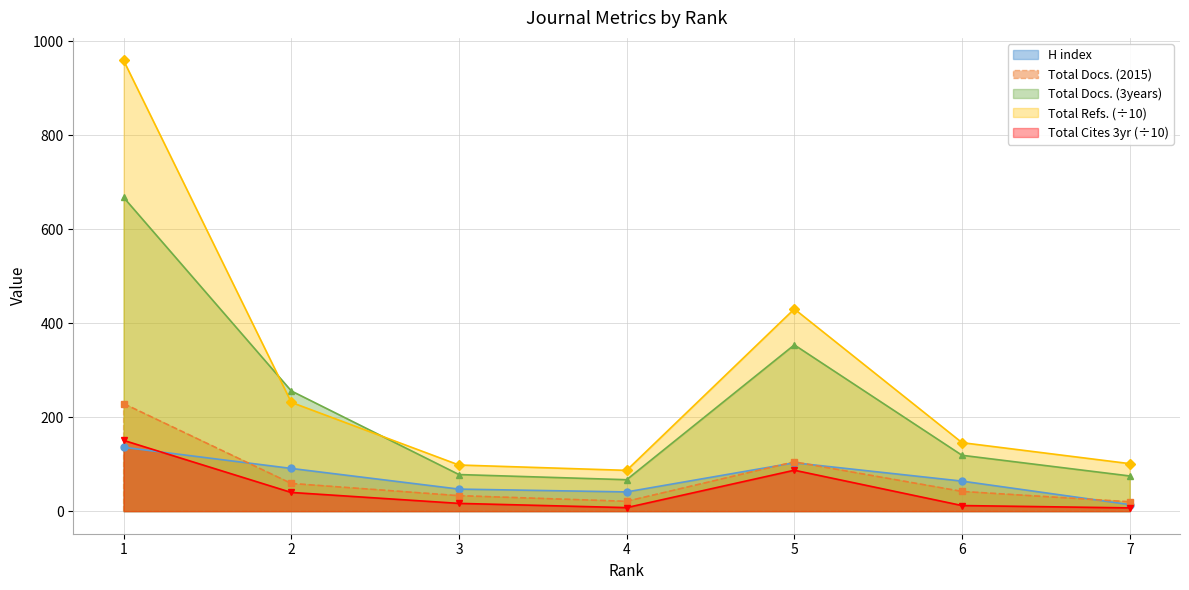

True or false: Total Docs. (2015) has more than 2 points higher than both neighbors.

False